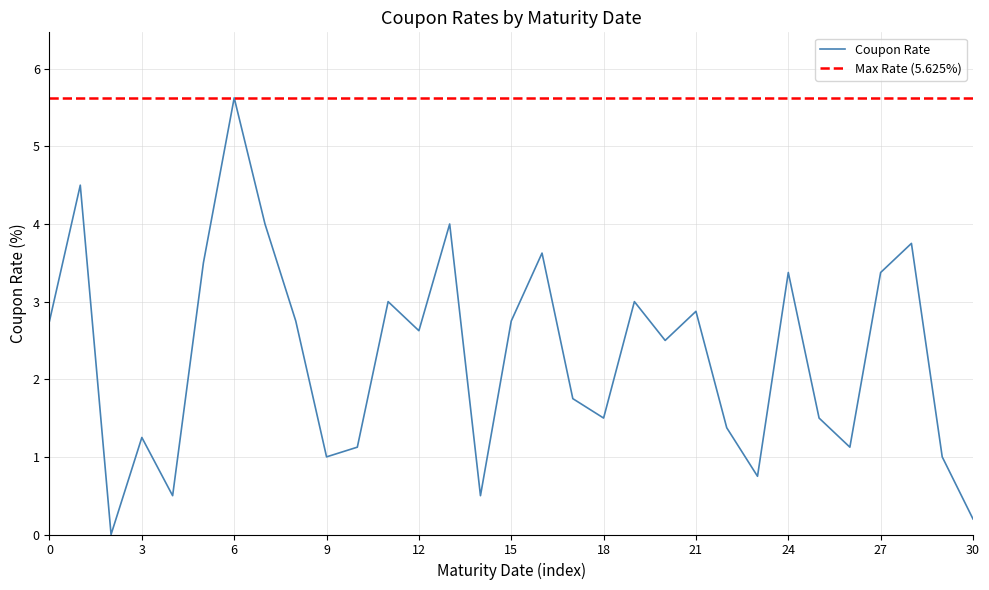

The value of Coupon Rate at 9 is 1.6. True or false?

False